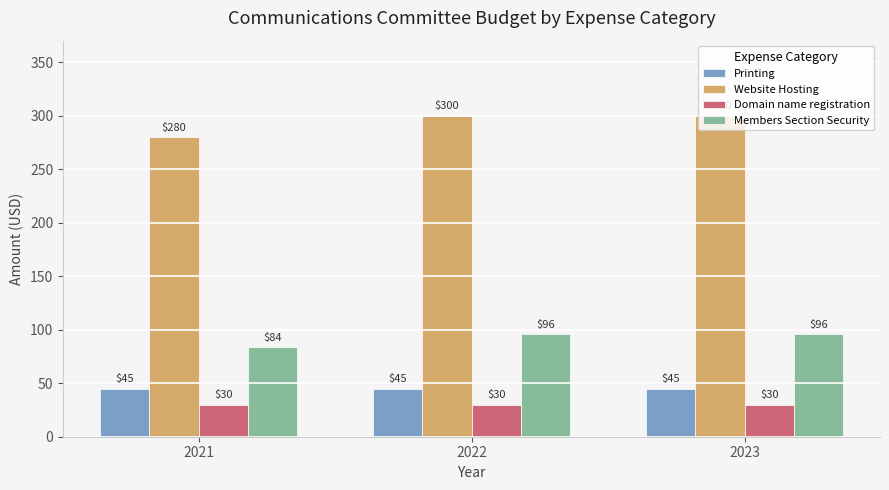

Count the Members Section Security values in the range 84 to 96.

3